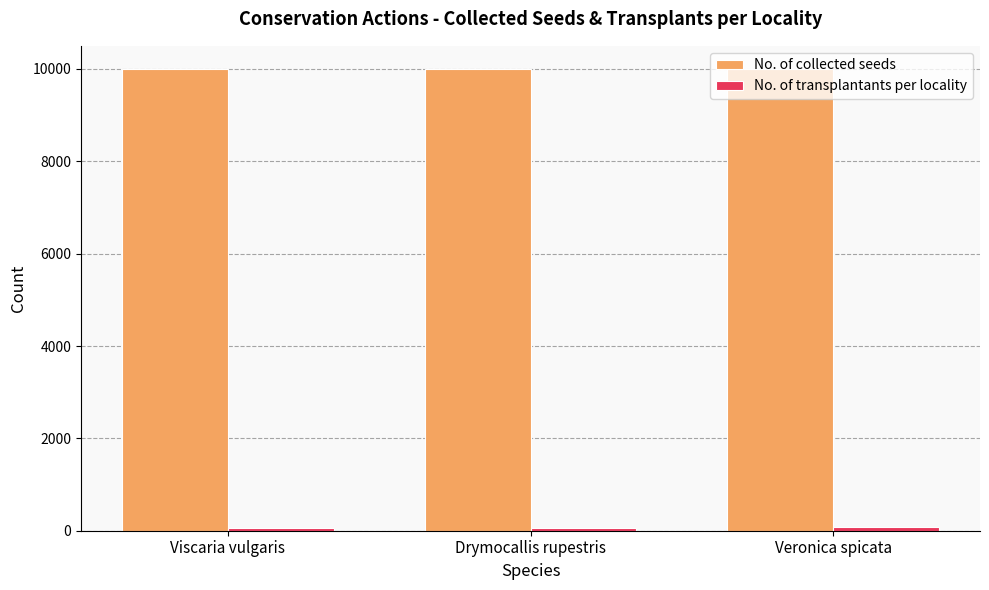

What is the average value of the No. of collected seeds series?

10000